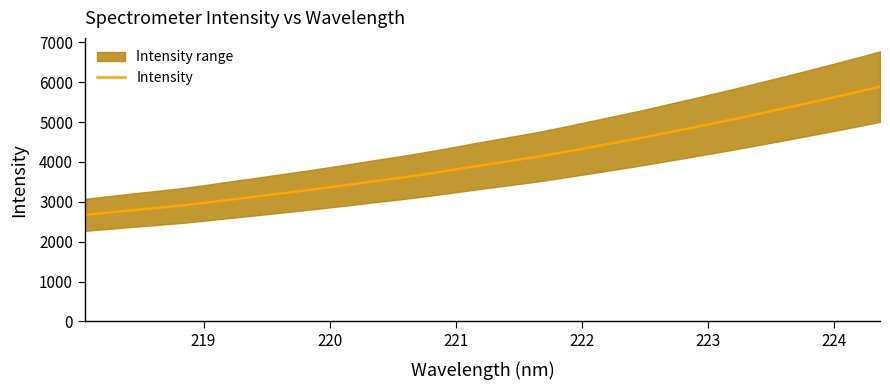

What is the minimum value for Intensity?

2672.5